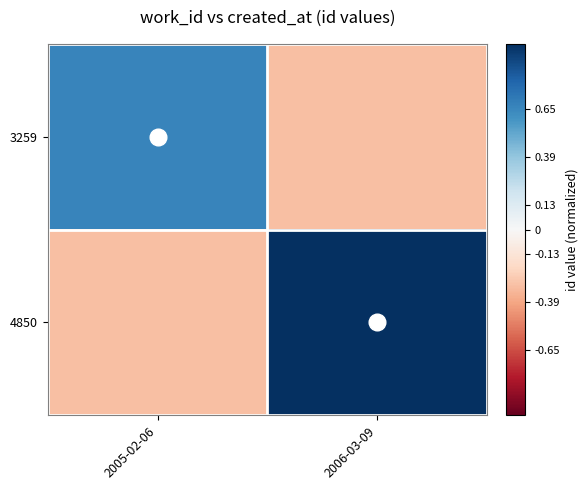

Which series has the largest total across all categories?

4850